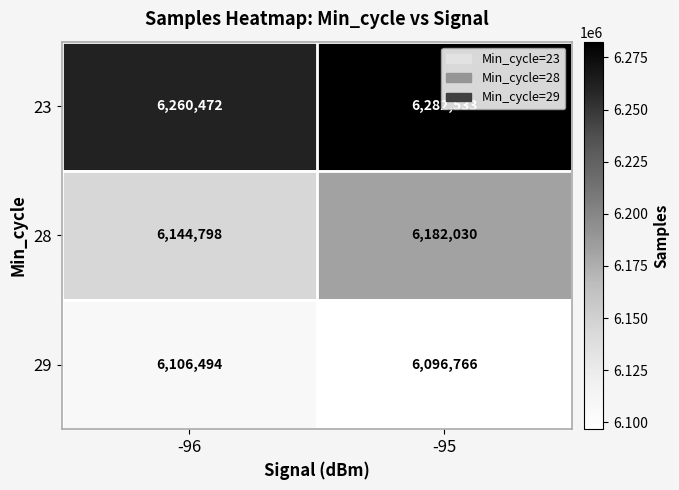

What is the average value of the 28 series?

6163414